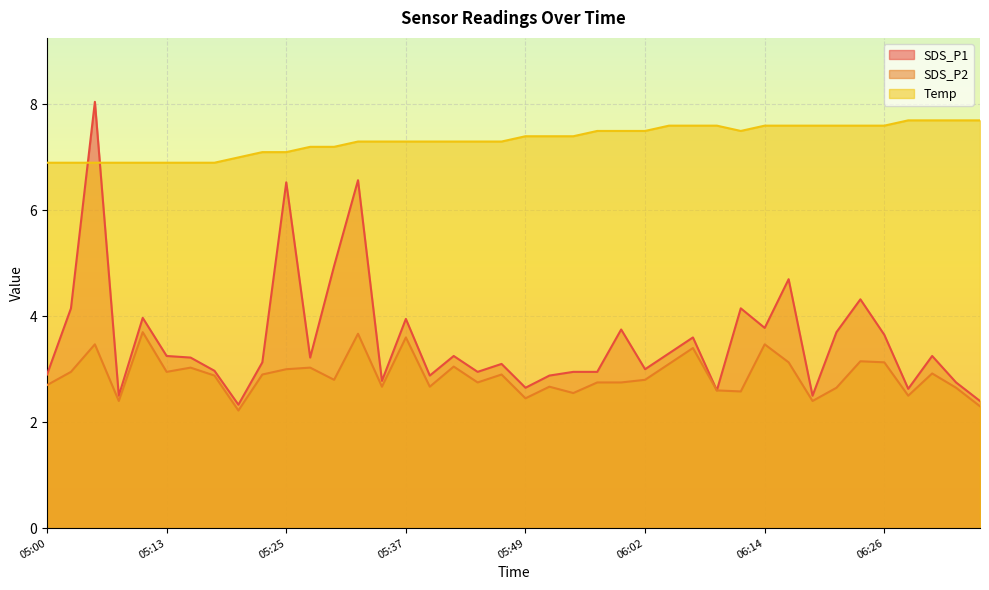

At how many categories does at least one series exceed 2?

40